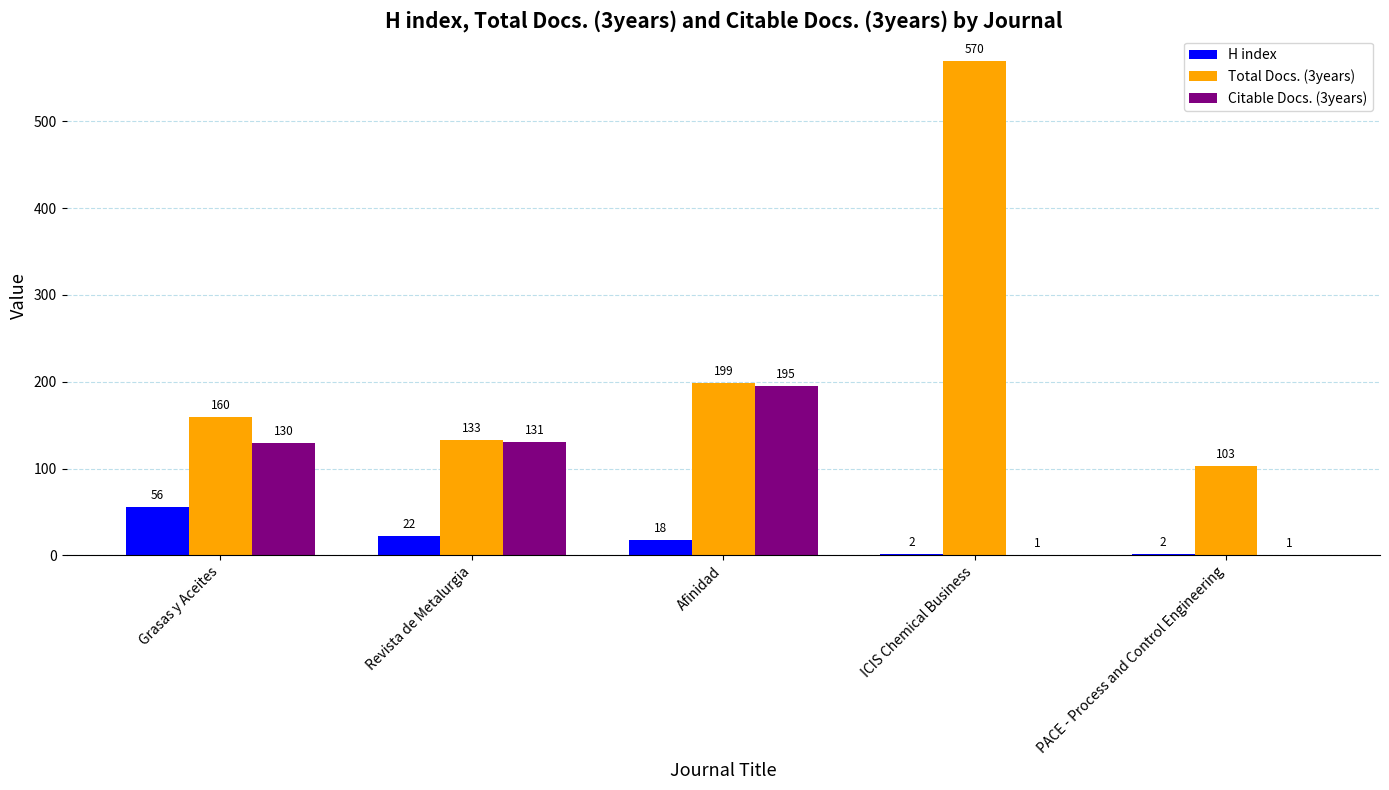

At which category does the chart reach its peak across all series?

ICIS Chemical Business